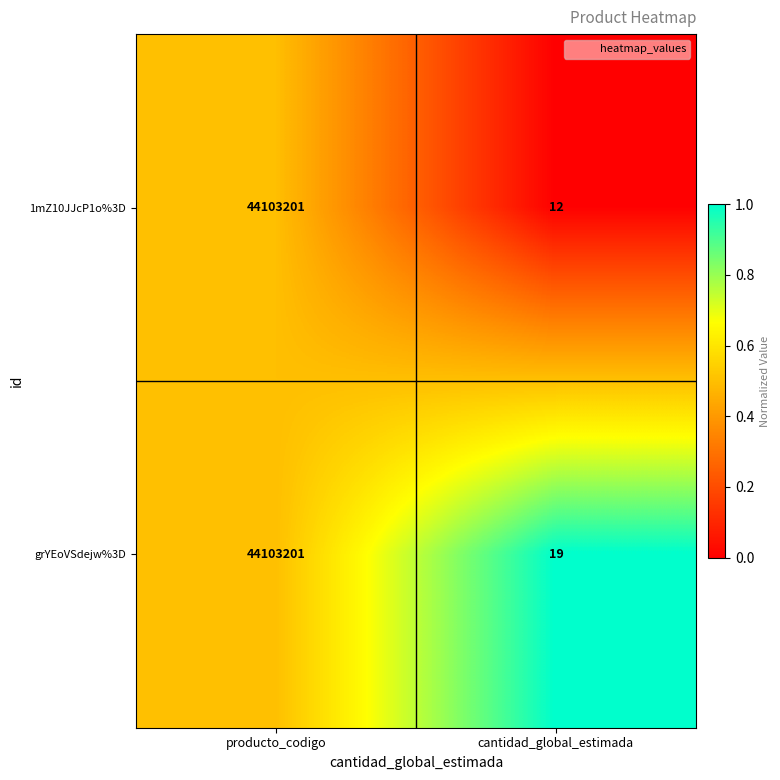

Reading left to right, what are all the values shown in this chart?

1mZ10JJcP1o%3D: producto_codigo=44103201	cantidad_global_estimada=12
grYEoVSdejw%3D: producto_codigo=44103201	cantidad_global_estimada=19